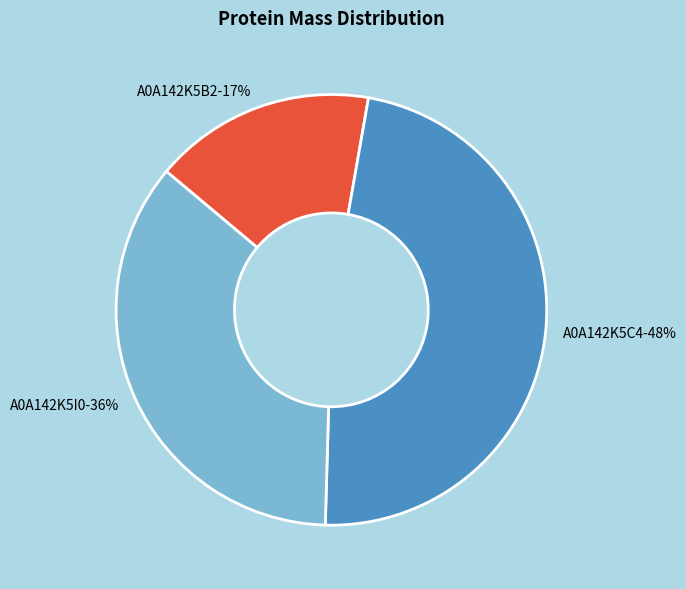

To the nearest percent, what is the combined percentage of A0A142K5I0 and A0A142K5C4?

83%